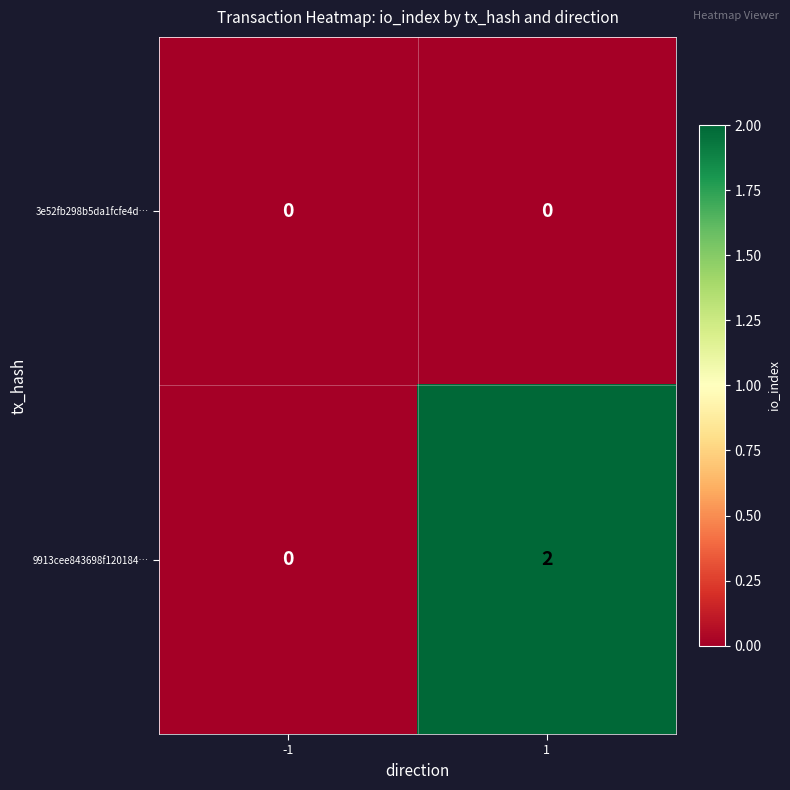

Rank the series by their average value, from lowest to highest.

3e52fb298b5da1fcfe4d…, 9913cee843698f120184…